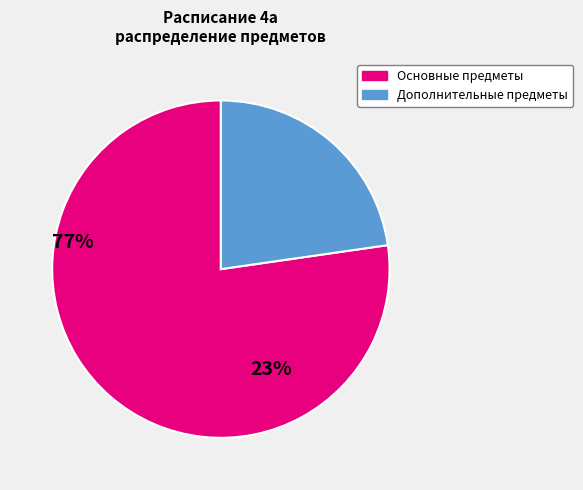

Does any single category account for the majority?

Yes